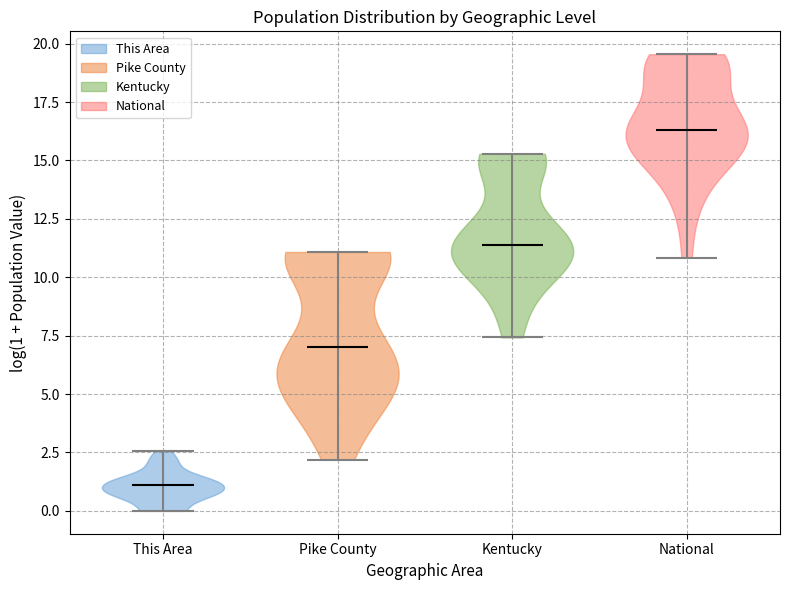

Reading left to right, read every violin against the y-axis: where its median line is, and the lowest and highest points it reaches. The values are not printed on the chart, so give them approximately, as read against the axis.

This Area: median line 1.0, lowest point 0.0, highest point 2.5
Pike County: median line 7.0, lowest point 2.0, highest point 11.0
Kentucky: median line 11.5, lowest point 7.5, highest point 15.5
National: median line 16.5, lowest point 11.0, highest point 19.5